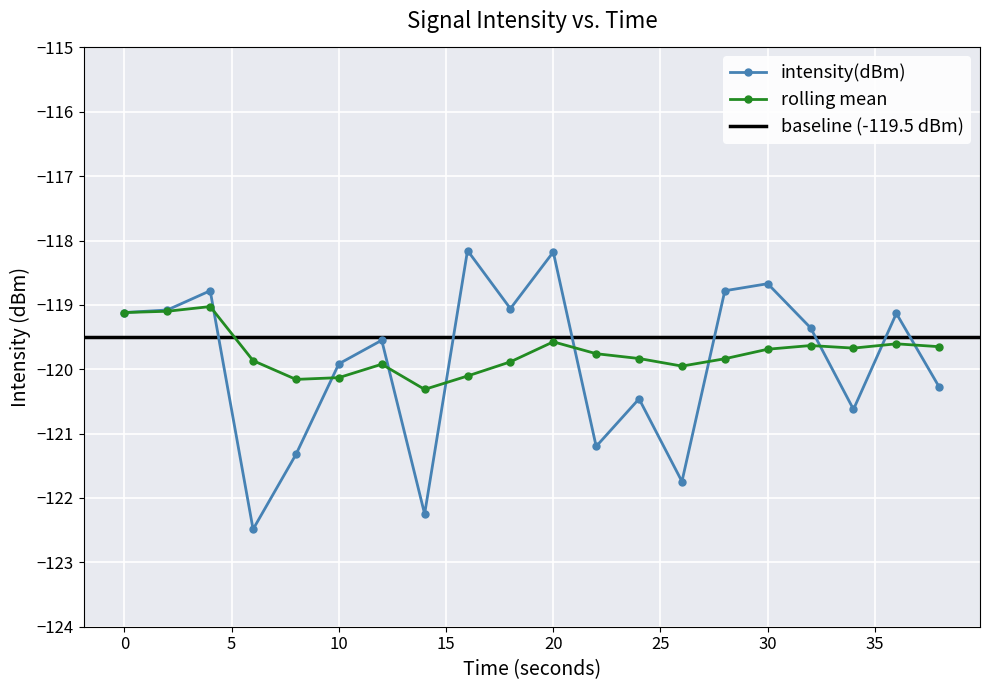

How many intersections are there between intensity(dBm) and rolling_mean?

9